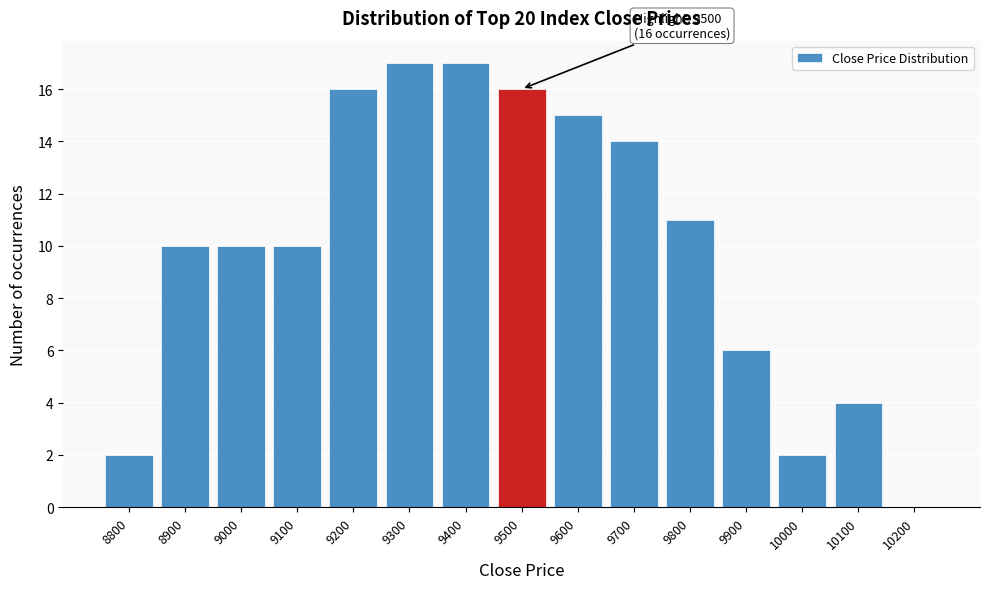

Reading left to right, extract all data points from this chart.

8800=2	8900=10	9000=10	9100=10	9200=16	9300=17	9400=17	9500=16	9600=15	9700=14	9800=11	9900=6	10000=2	10100=4	10200=0